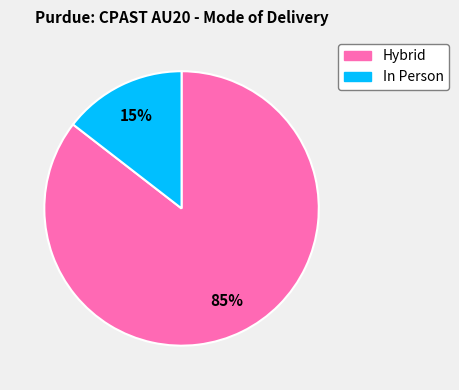

To the nearest percent, what portion does Hybrid represent?

85%